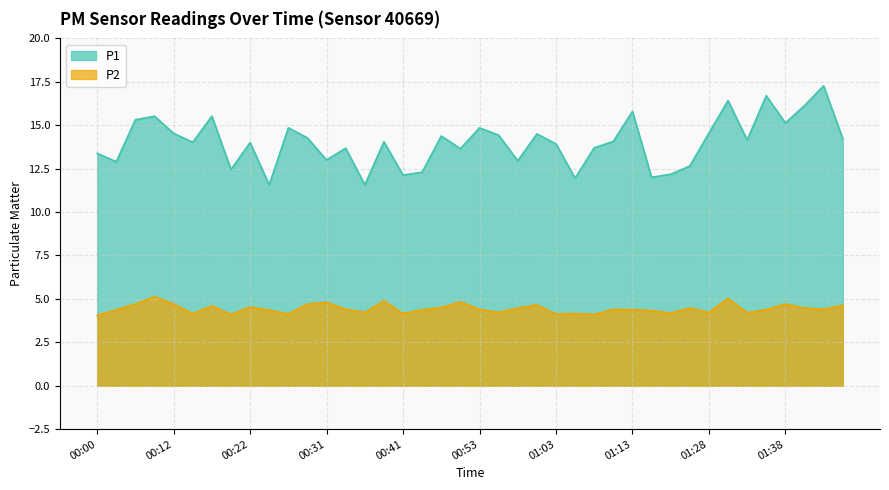

What position from the right is 01:28?

8